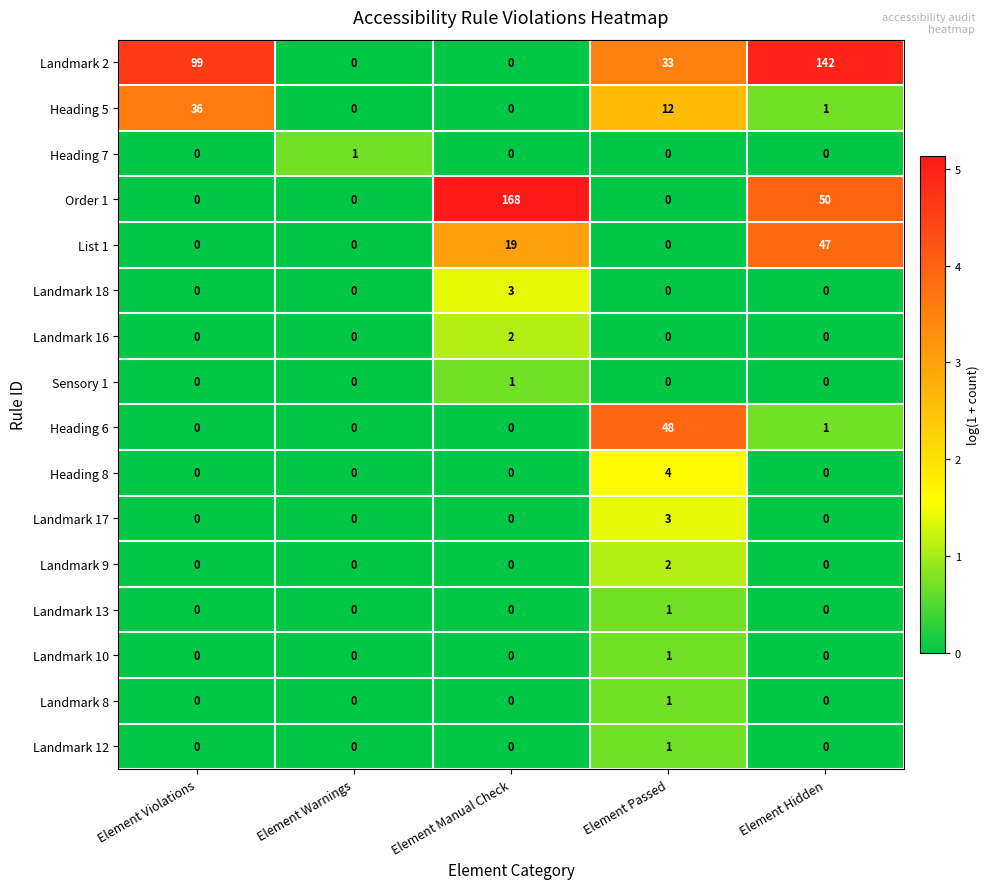

Count the number of data series in this chart.

16